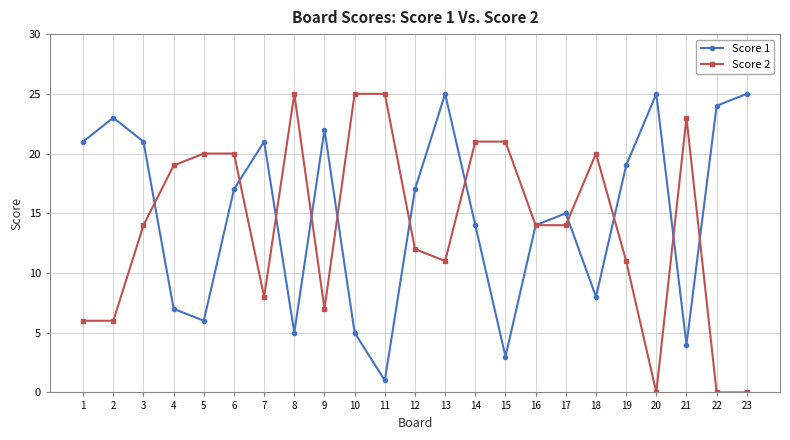

Reading left to right, what are all the values shown in this chart?

Score 1: 1=21	2=23	3=21	4=7	5=6	6=17	7=21	8=5	9=22	10=5	11=1	12=17	13=25	14=14	15=3	16=14	17=15	18=8	19=19	20=25	21=4	22=24	23=25
Score 2: 1=6	2=6	3=14	4=19	5=20	6=20	7=8	8=25	9=7	10=25	11=25	12=12	13=11	14=21	15=21	16=14	17=14	18=20	19=11	20=0	21=23	22=0	23=0